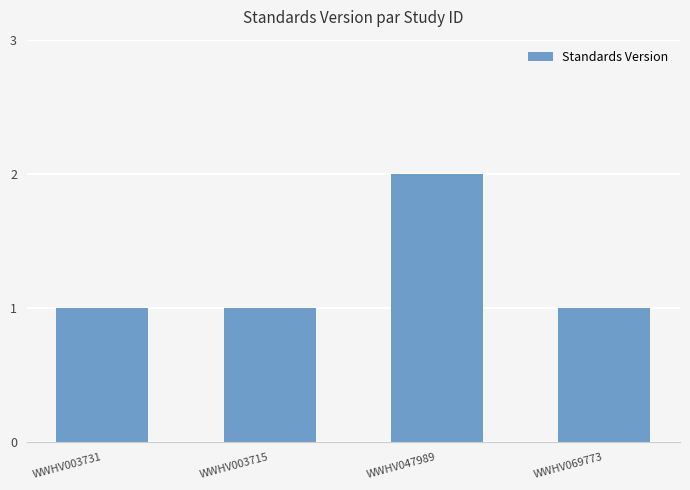

Reading left to right, transcribe all the data shown in this chart.

1	1	2	1